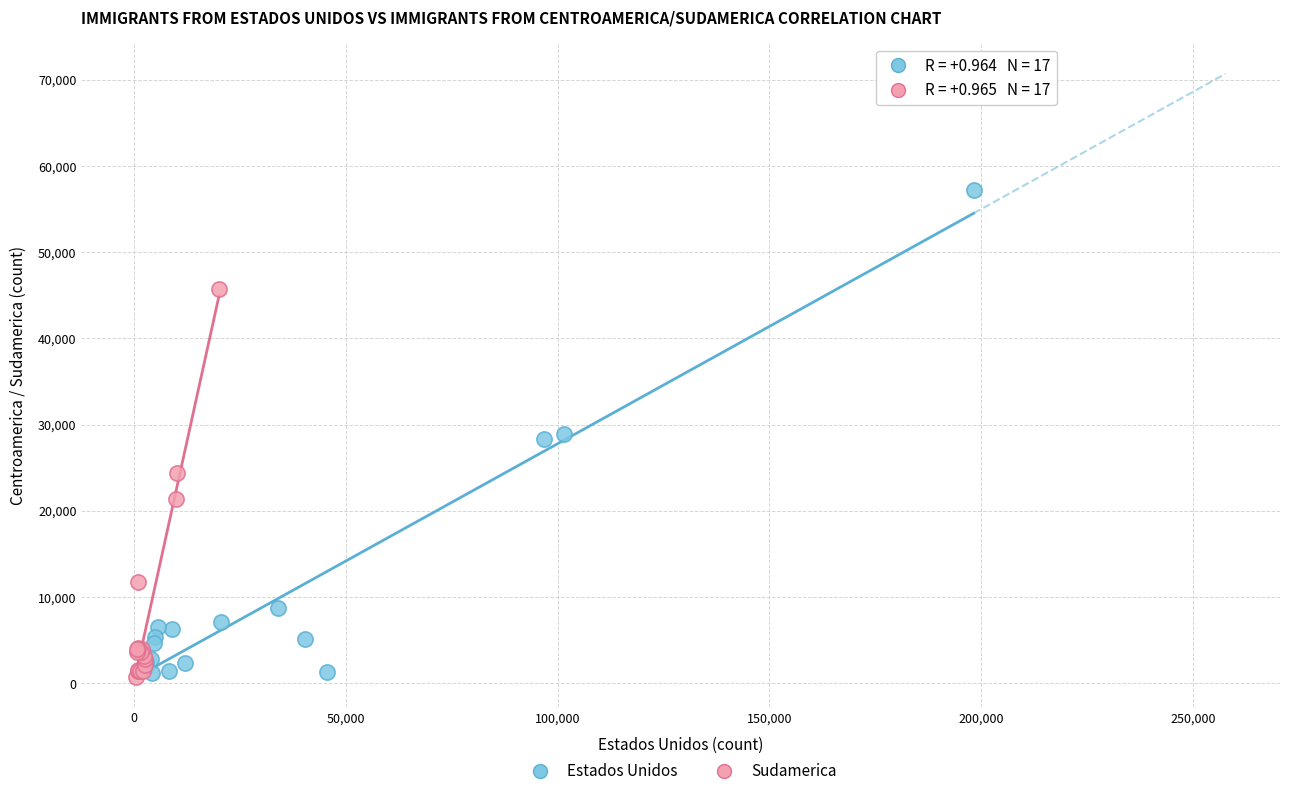

Which series has the widest spread of Y values?

Estados Unidos